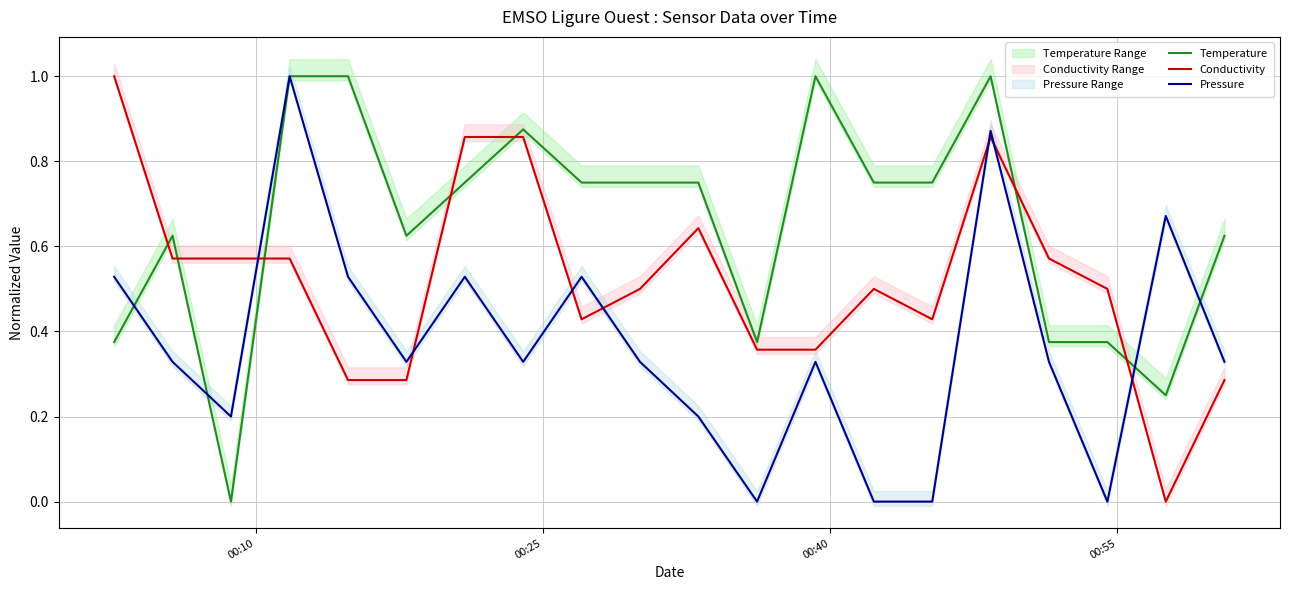

What are all the series names shown in the legend?

Temperature, Conductivity, Pressure